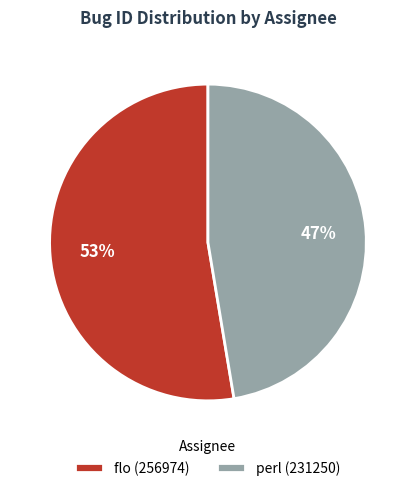

What is the largest slice in the pie chart?

flo